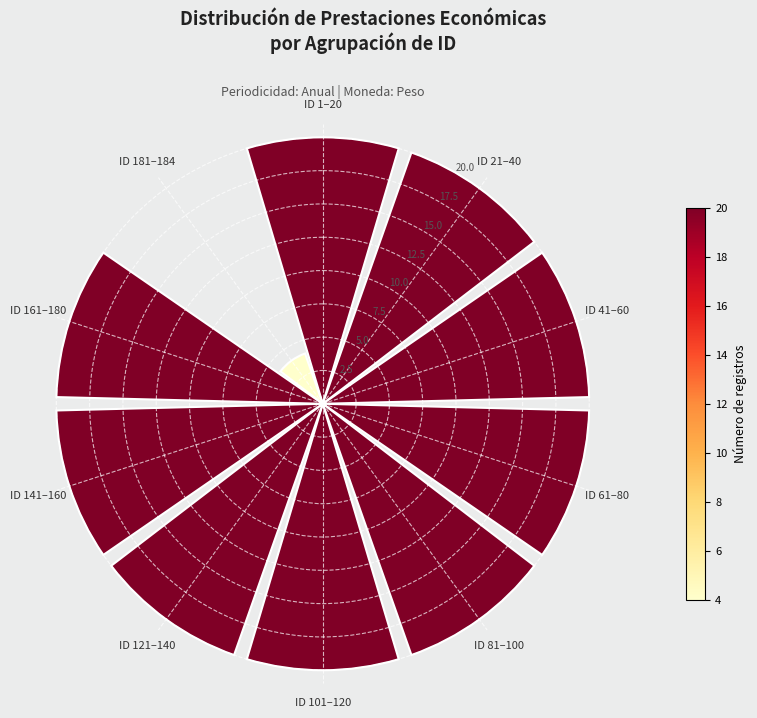

What is the sum of all values?

184